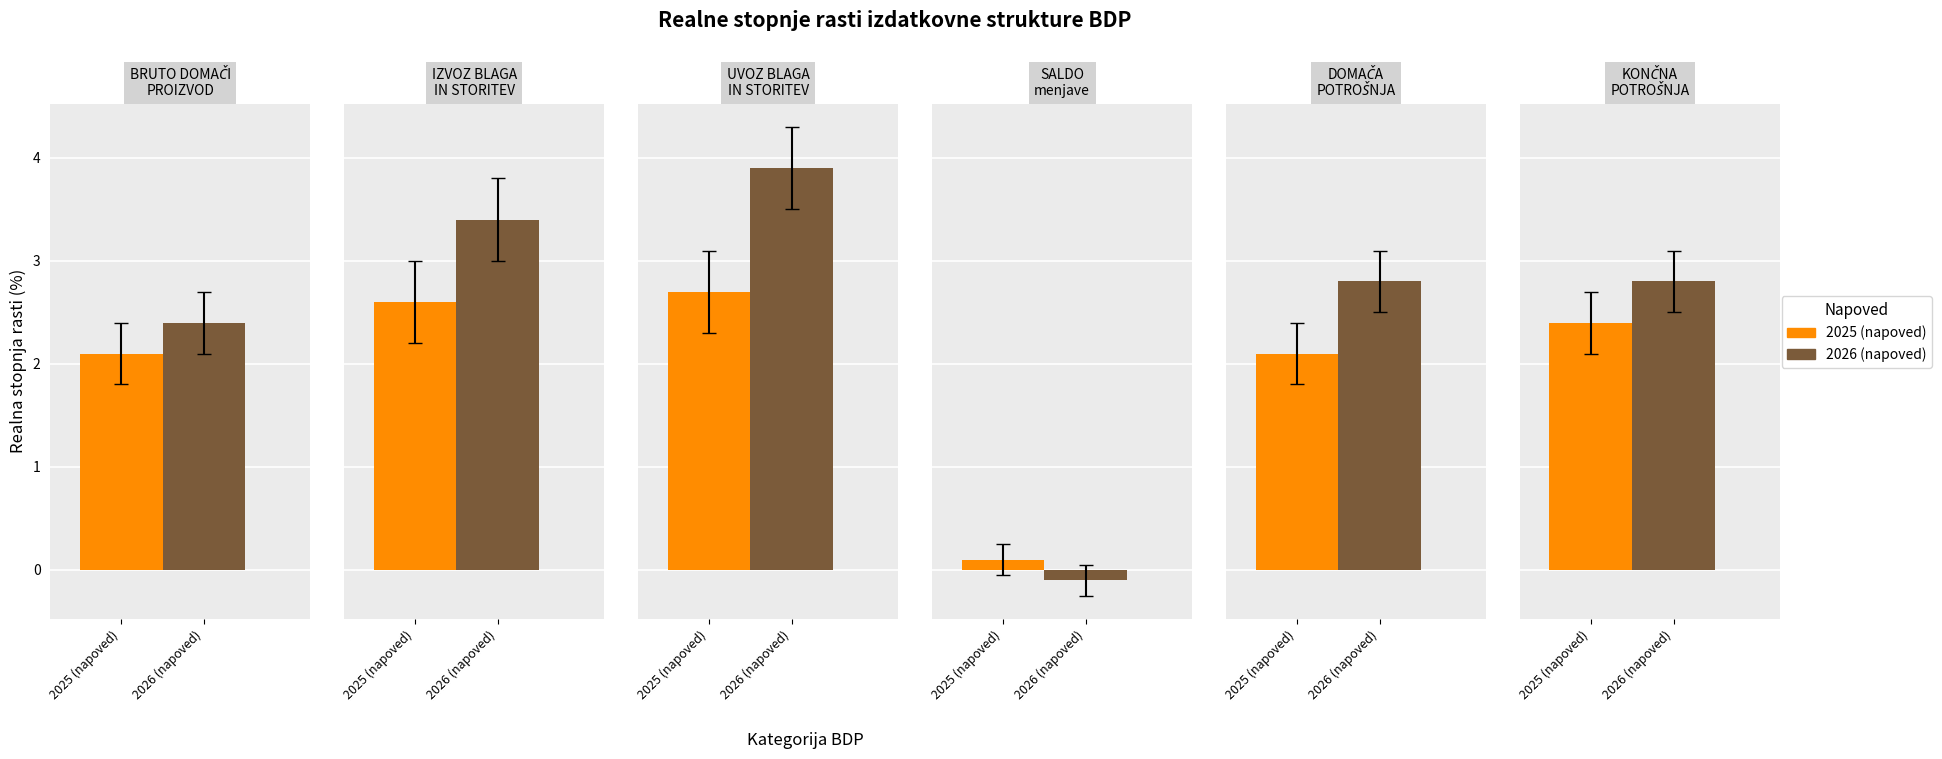

The 2026 (napoved) series shows 2.8 at KONČNA
POTROŠNJA. True or false?

True